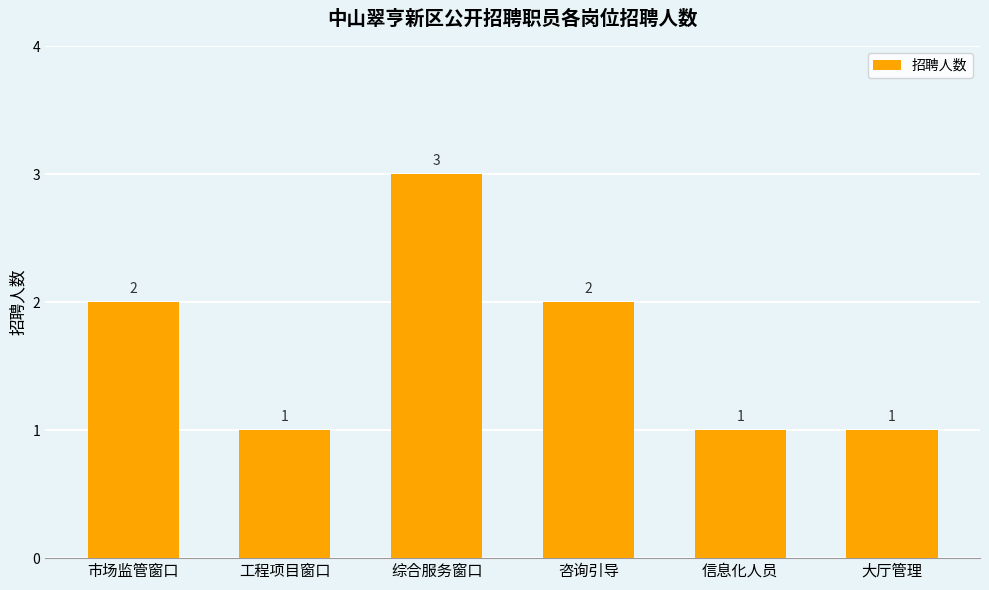

Are the bars horizontal?

No